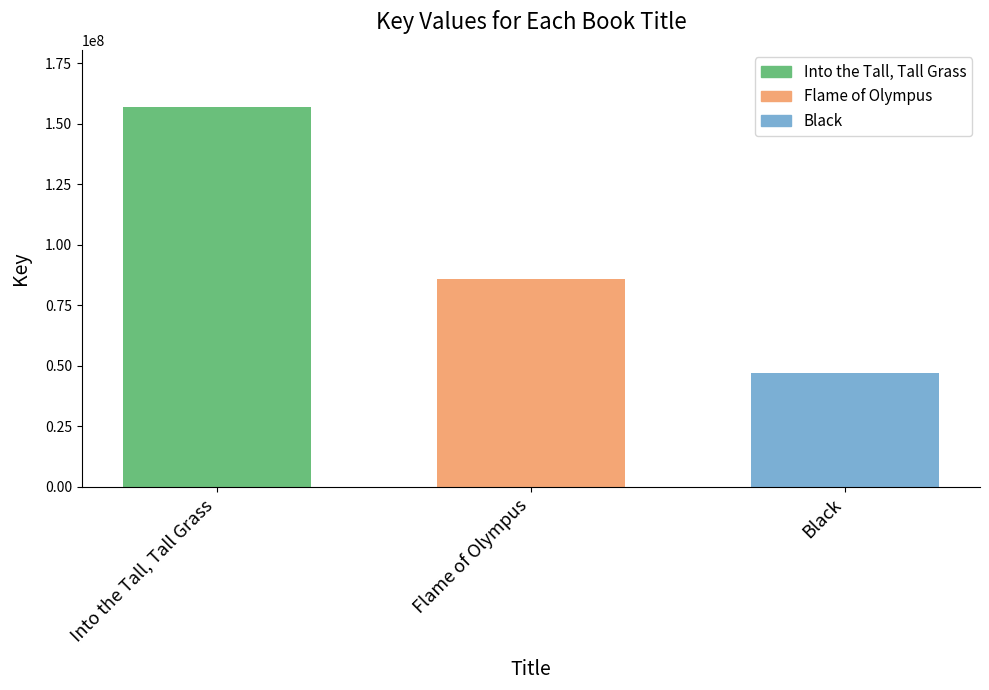

What is the value of the 2nd bar from the left?

85851711